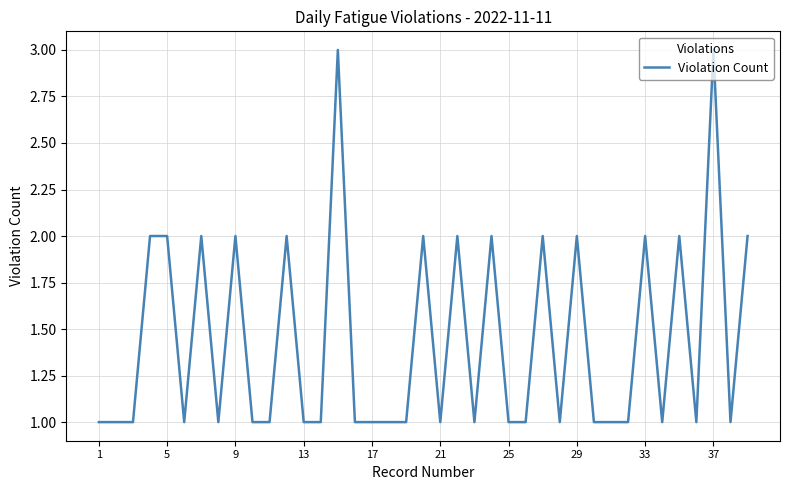

What is the greatest value displayed?

3